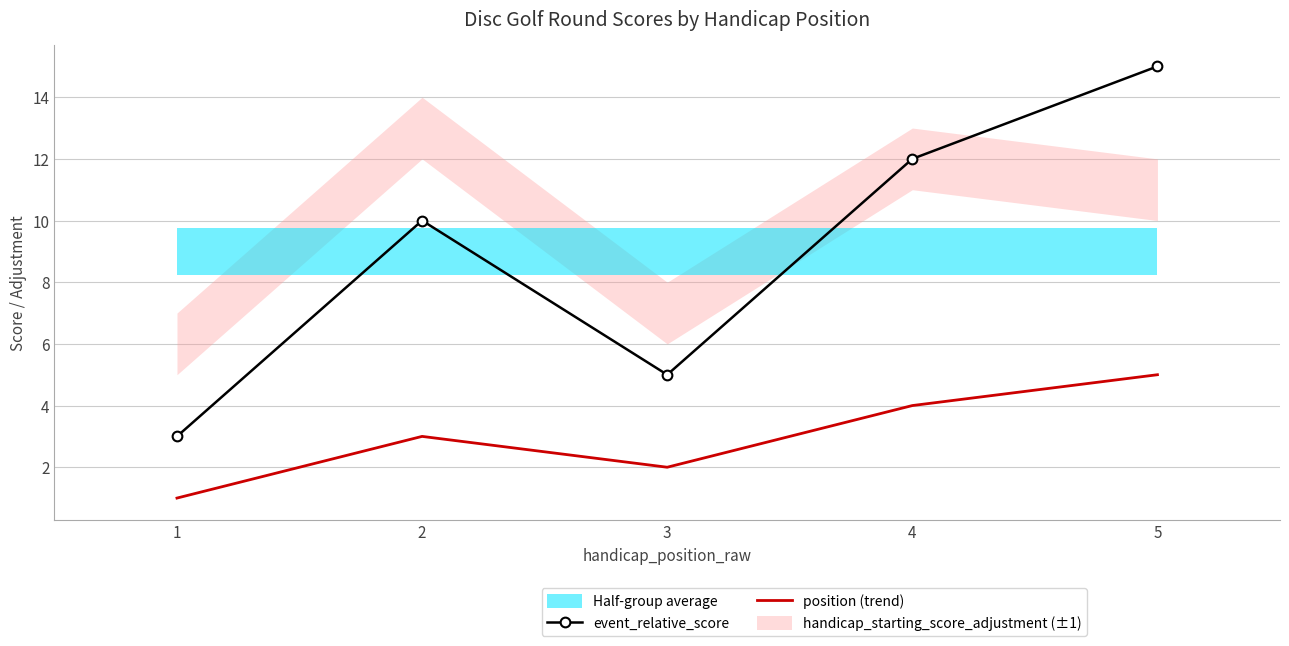

The position (trend) series shows 3 at 3. True or false?

False